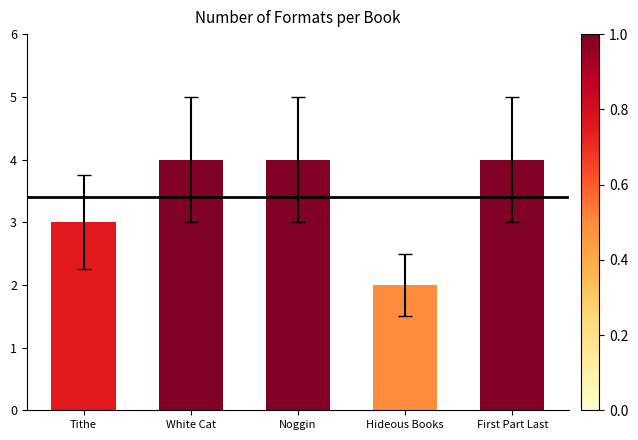

What is the label of the 4th bar from the left?

Hideous Books